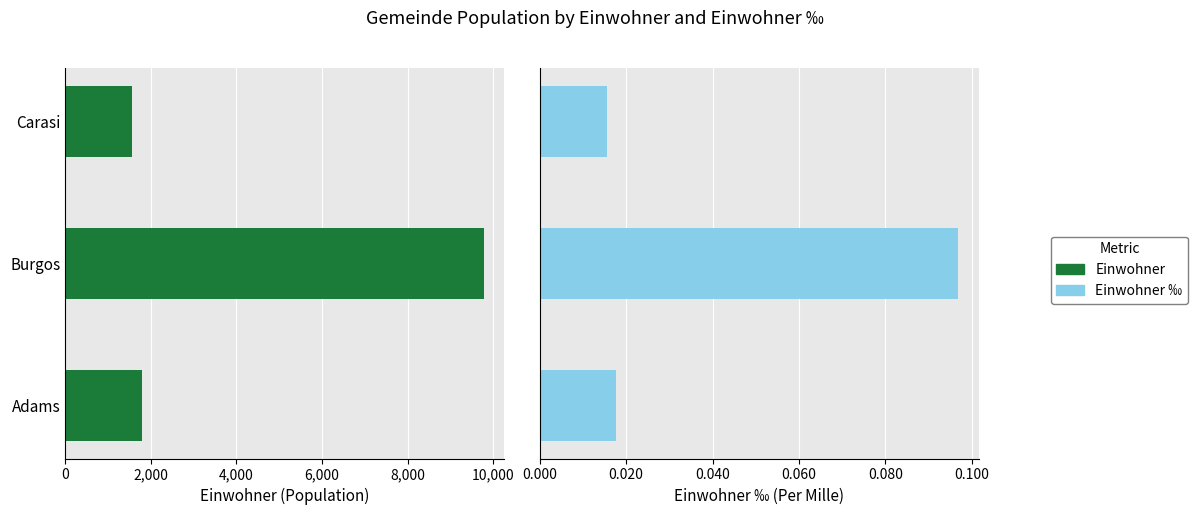

Are the bars grouped side by side (vs. stacked)?

Yes